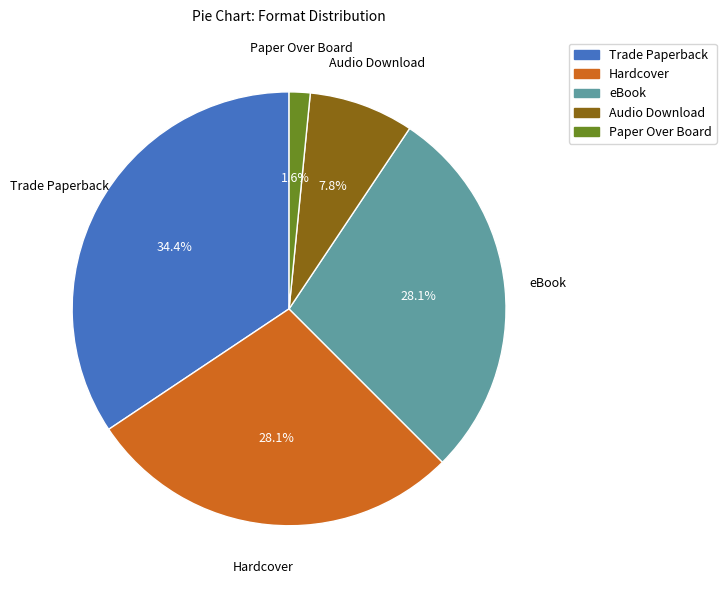

Count the number of slices in the pie.

5